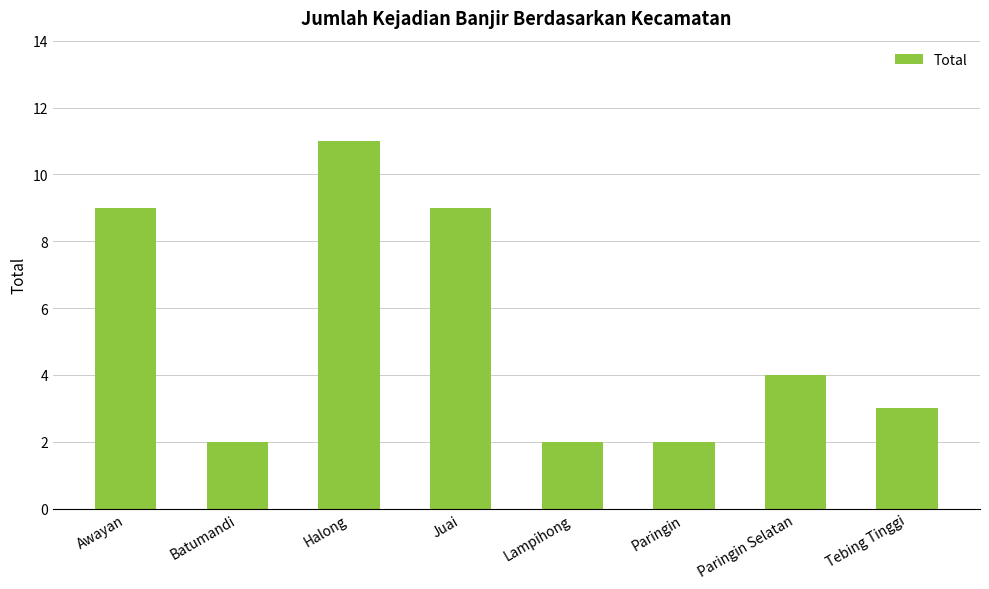

What is the sum of the values at Juai and Paringin?

11